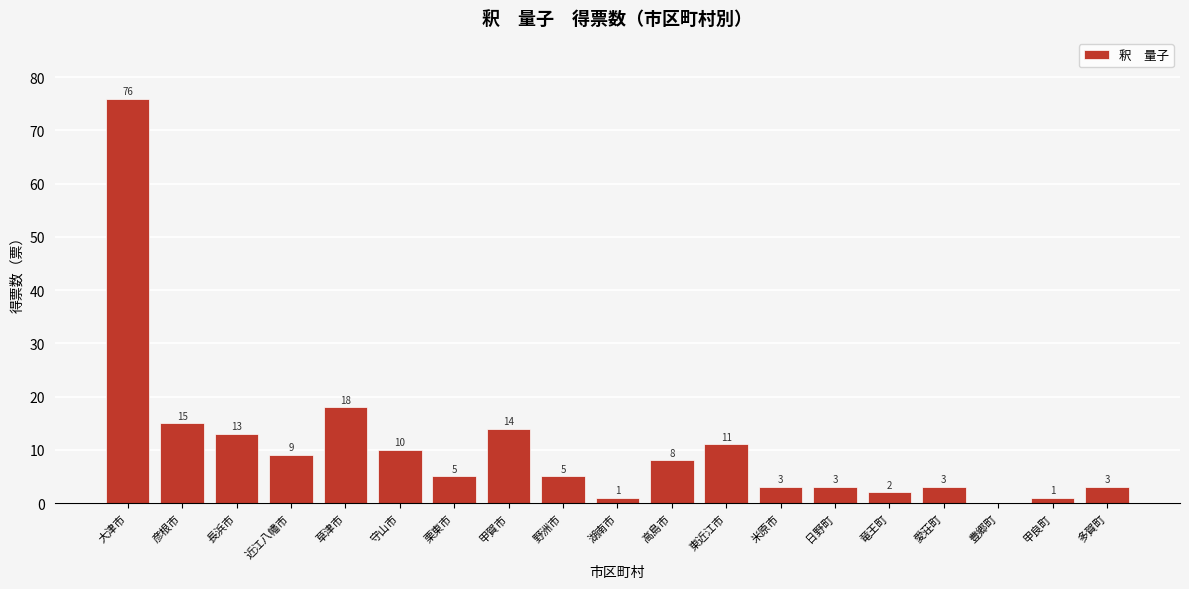

Reading right to left, extract all data points from this chart.

多賀町=3	甲良町=1	豊郷町=0	愛荘町=3	竜王町=2	日野町=3	米原市=3	東近江市=11	高島市=8	湖南市=1	野洲市=5	甲賀市=14	栗東市=5	守山市=10	草津市=18	近江八幡市=9	長浜市=13	彦根市=15	大津市=76